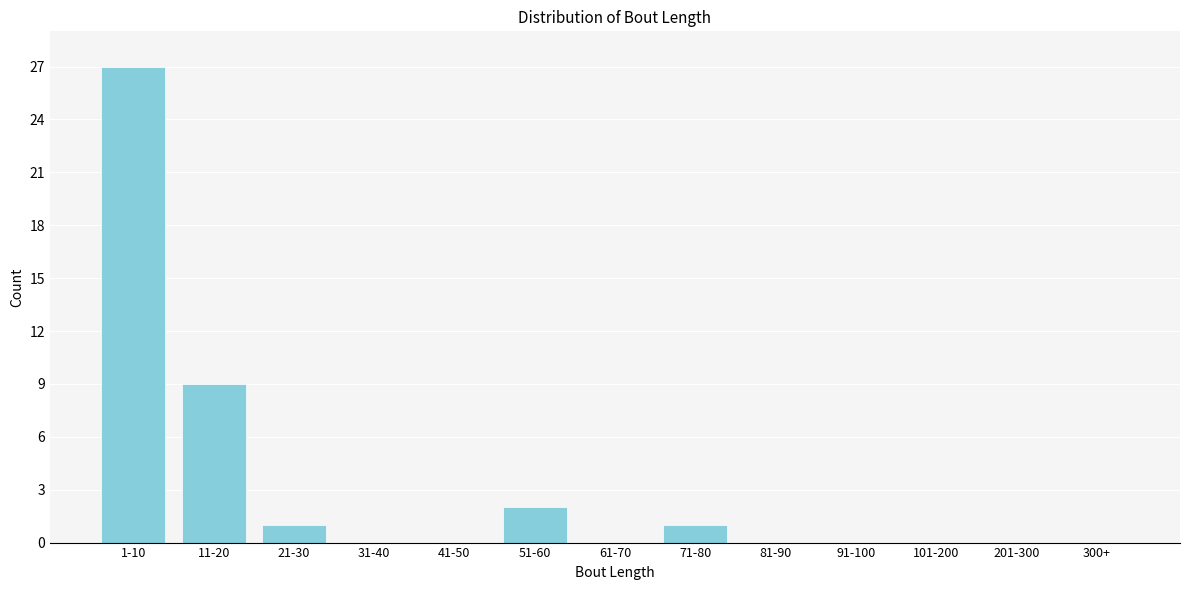

Reading right to left, what are all the values shown in this chart?

300+=0	201-300=0	101-200=0	91-100=0	81-90=0	71-80=1	61-70=0	51-60=2	41-50=0	31-40=0	21-30=1	11-20=9	1-10=27